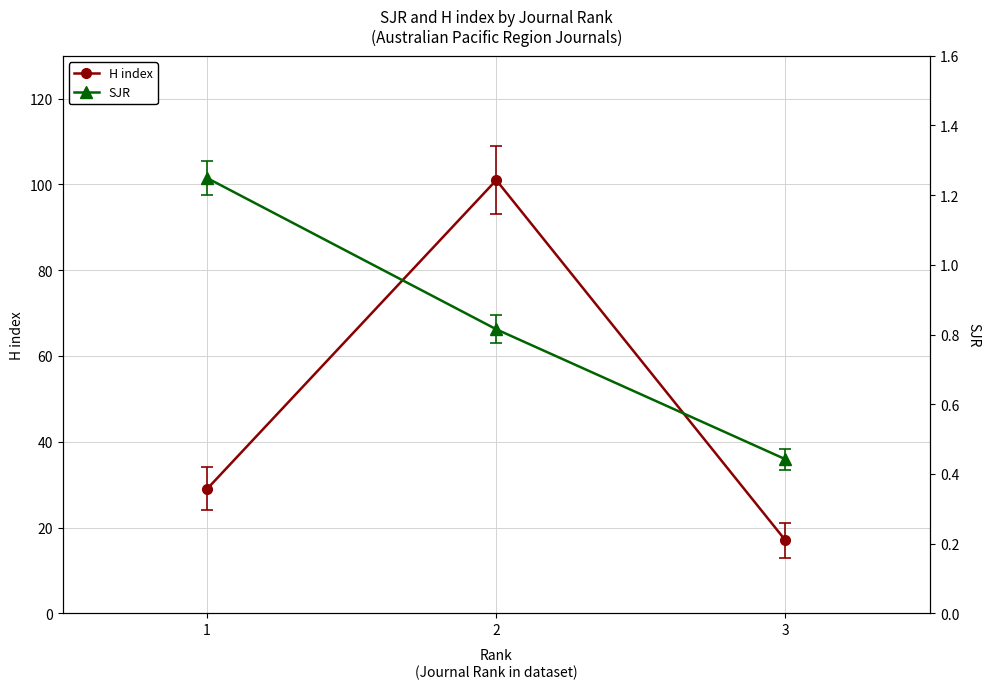

What are all the series names shown in the legend?

H index, SJR